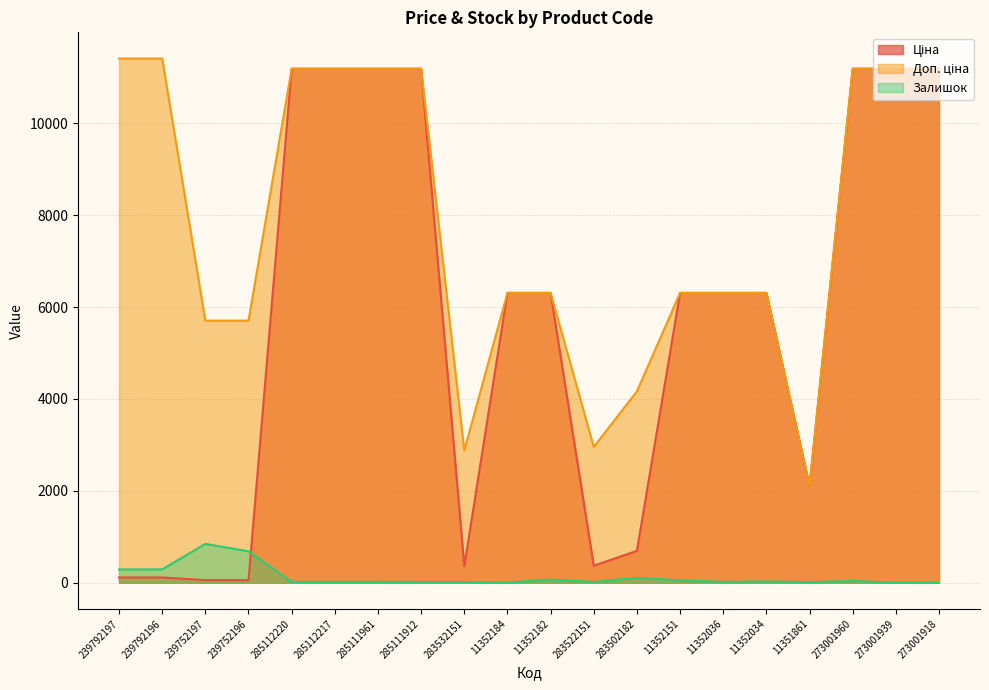

Reading left to right, list all the values displayed in this chart.

Ціна: 114.1	114.1	57.0	57.0	11188.2	11188.2	11188.2	11188.2	359.9	6308.8	6308.8	369.5	694.3	6308.8	6308.8	6308.8	2108.4	11188.2	11188.2	11188.2
Доп. ціна: 11410.0	11410.0	5705.0	5705.0	11188.2	11188.2	11188.2	11188.2	2878.8	6308.8	6308.8	2955.8	4165.6	6308.8	6308.8	6308.8	2108.0	11188.2	11188.2	11188.2
Залишок: 289.0	290.0	845.0	683.0	17.0	17.0	17.0	15.0	15.0	2.0	68.0	15.0	106.0	49.0	17.0	27.0	12.0	38.0	0.0	0.0